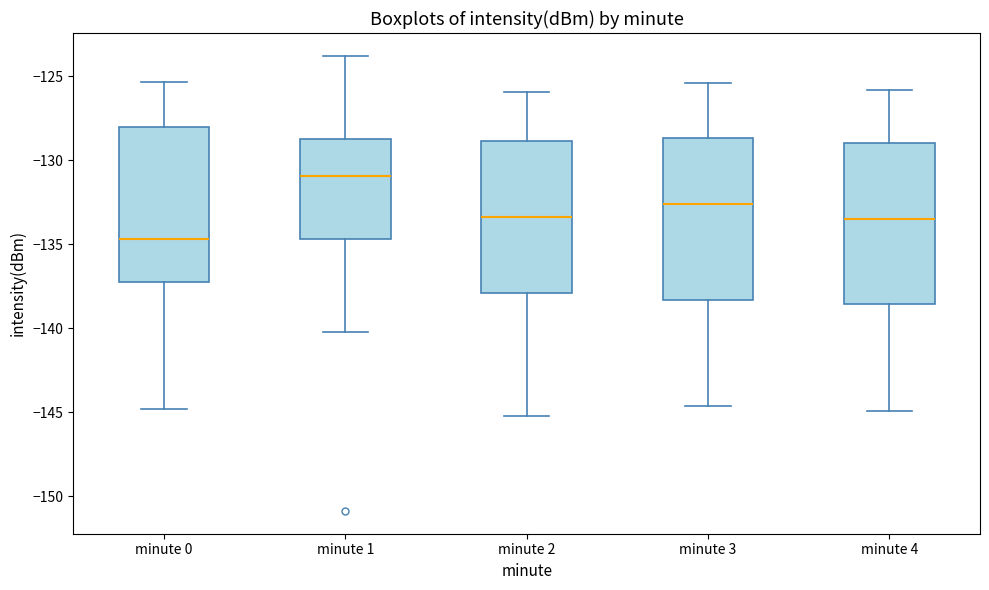

Reading left to right, transcribe this box plot: for each box, give where its median line is, the range the box spans, and where its two whiskers end, as read against the y-axis. The values are not printed on the chart, so give them approximately, as read against the axis.

minute 0: median -134.5, box -137.0 to -128.0, whiskers -145.0 to -125.5
minute 1: median -131.0, box -134.5 to -128.5, whiskers -140.0 to -124.0
minute 2: median -133.5, box -138.0 to -129.0, whiskers -145.0 to -126.0
minute 3: median -132.5, box -138.5 to -128.5, whiskers -144.5 to -125.5
minute 4: median -133.5, box -138.5 to -129.0, whiskers -145.0 to -126.0